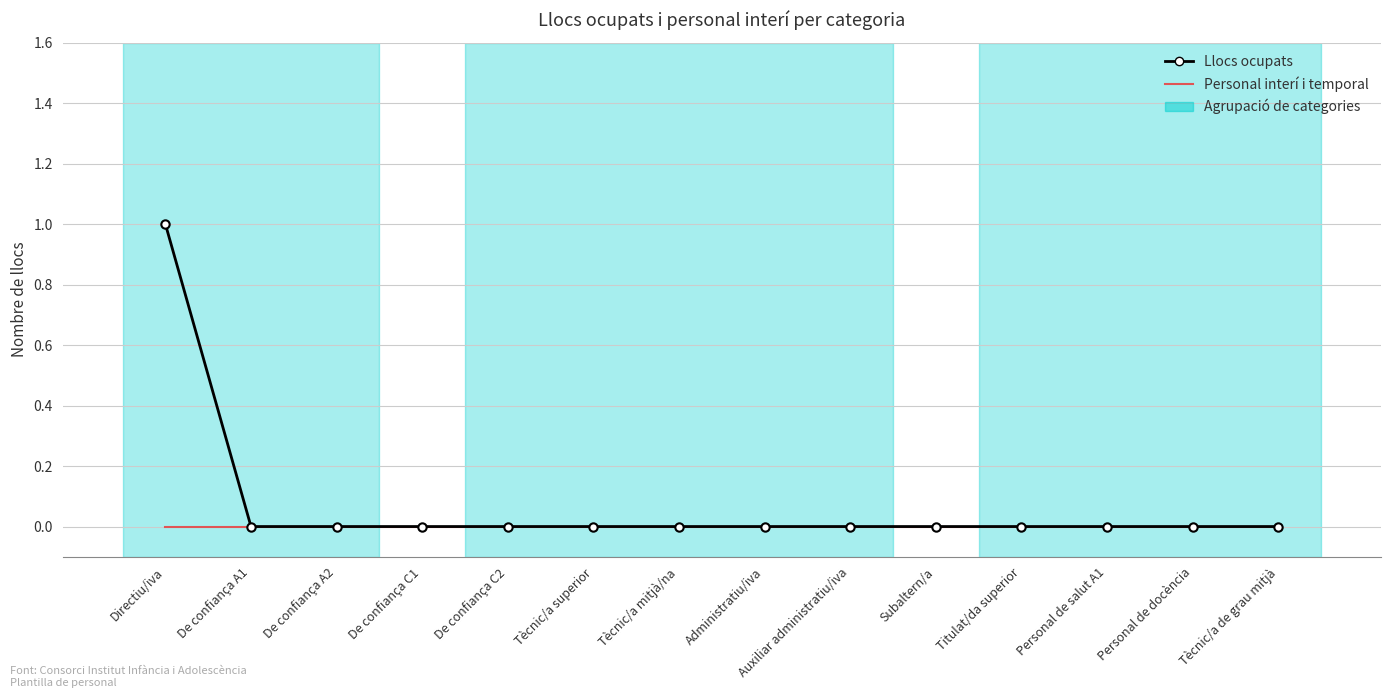

Reading right to left, what are all the values shown in this chart?

Llocs ocupats: 0	0	0	0	0	0	0	0	0	0	0	0	0	1
Personal interí i temporal: 0	0	0	0	0	0	0	0	0	0	0	0	0	0